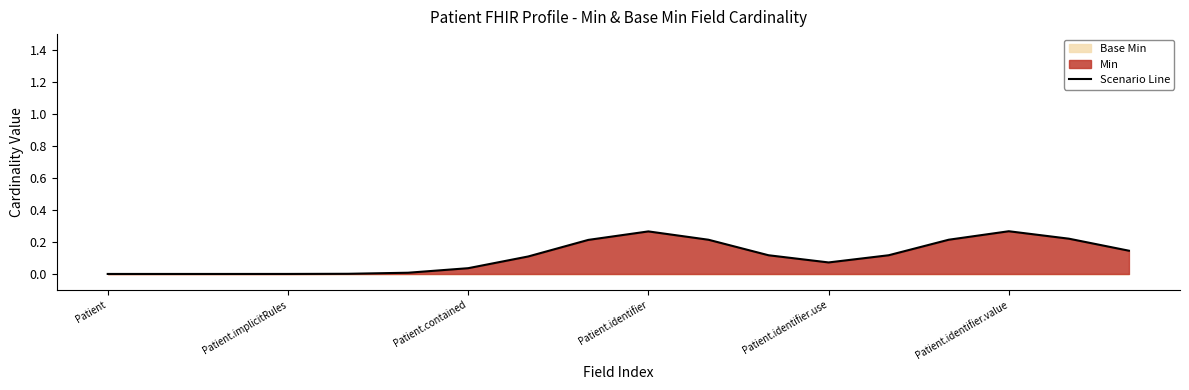

Is it true that Scenario Line equals 0.1 at Patient.contained?

False